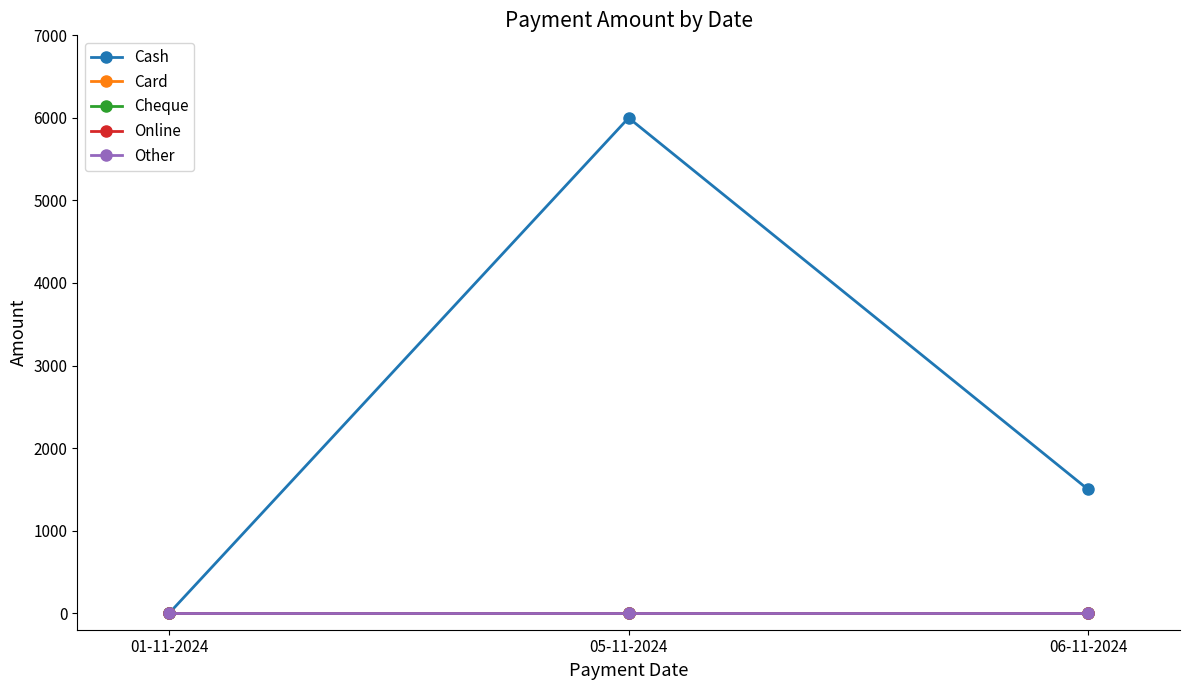

Is this an area chart (filled region under the line)?

No